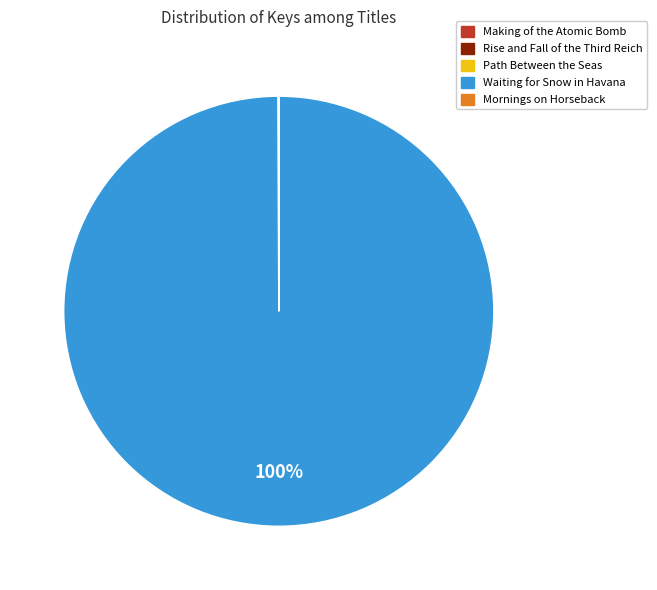

Is it true that Waiting for Snow in Havana is 100% of the pie?

True